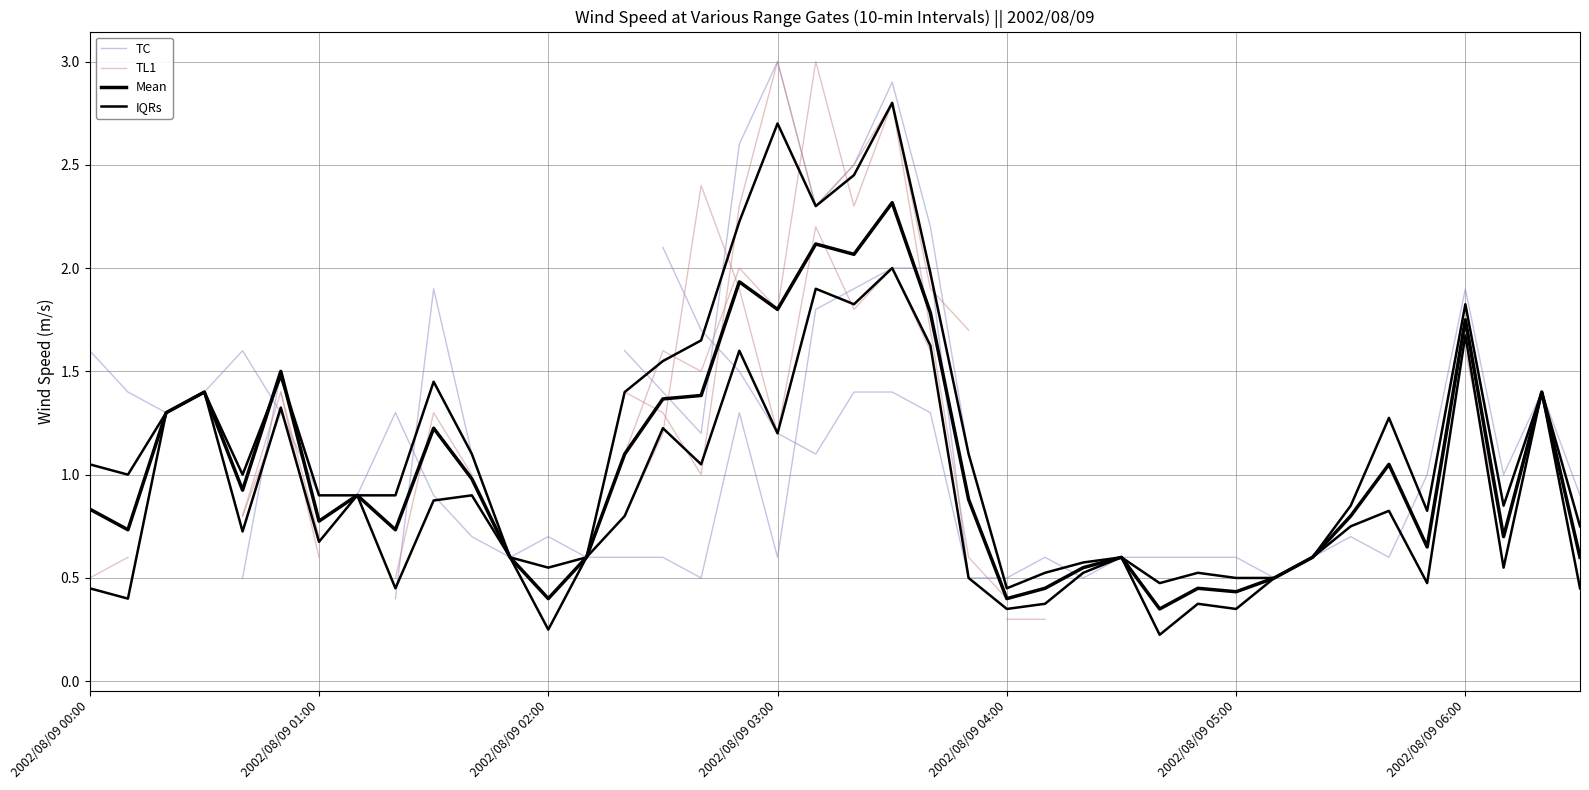

At 23, list the series in order from smallest to largest.

TC, TL1, Mean, IQRs